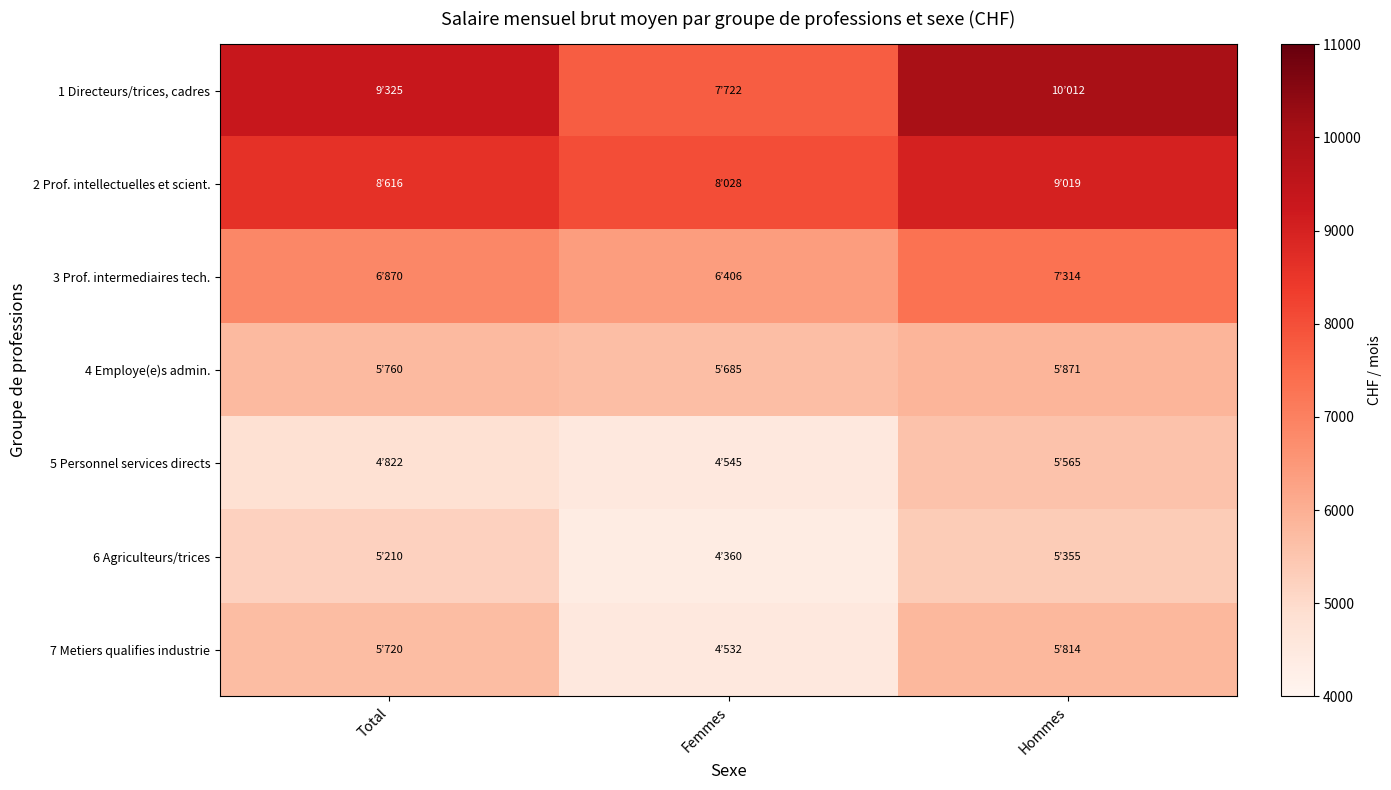

Reading left to right, extract all data points from this chart.

1 Directeurs/trices, cadres: Total=9325	Femmes=7722	Hommes=10012
2 Prof. intellectuelles et scient.: Total=8616	Femmes=8028	Hommes=9019
3 Prof. intermediaires tech.: Total=6870	Femmes=6406	Hommes=7314
4 Employe(e)s admin.: Total=5760	Femmes=5685	Hommes=5871
5 Personnel services directs: Total=4822	Femmes=4545	Hommes=5565
6 Agriculteurs/trices: Total=5210	Femmes=4360	Hommes=5355
7 Metiers qualifies industrie: Total=5720	Femmes=4532	Hommes=5814